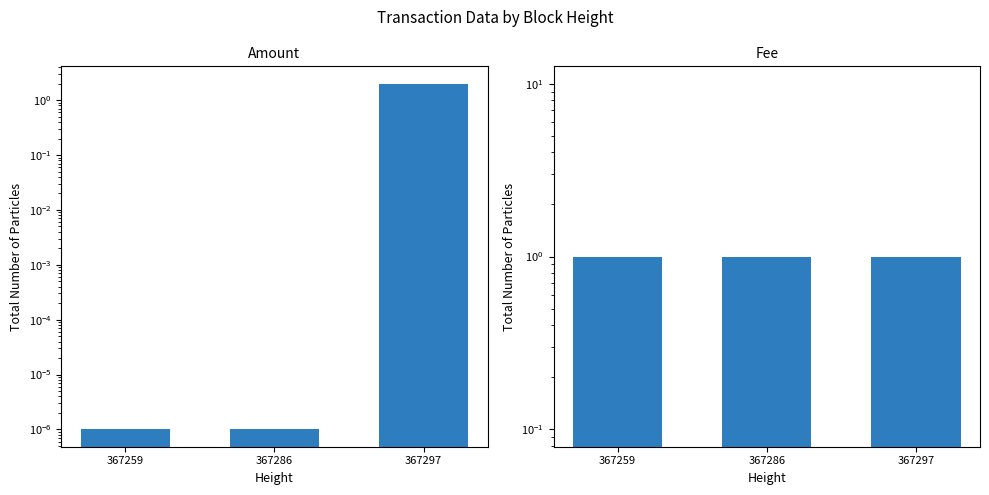

What is the sum of the Fee values at 367286 and 367259?

2.0